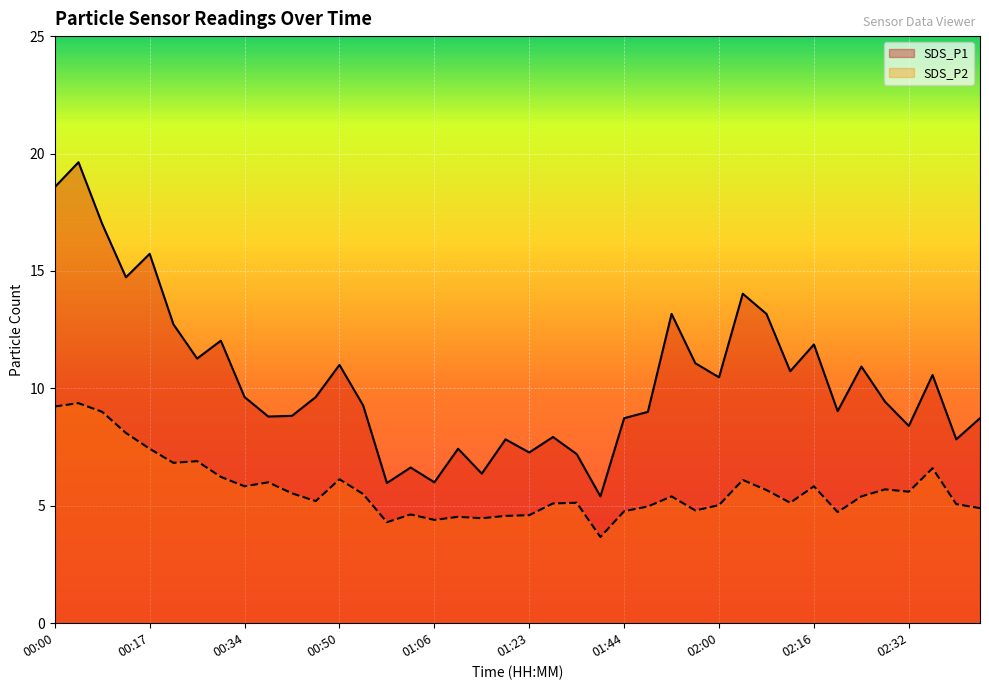

What are all the series names shown in the legend?

SDS_P1, SDS_P2